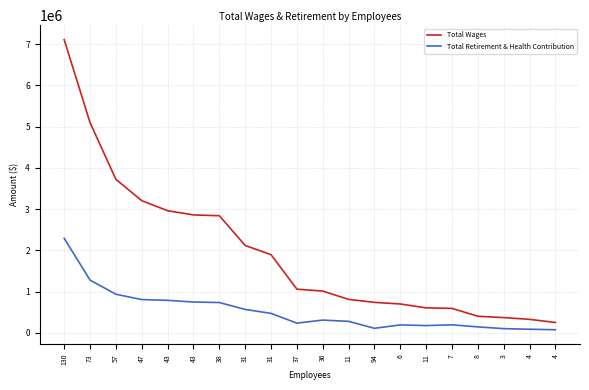

At which category does the chart reach its peak across all series?

130